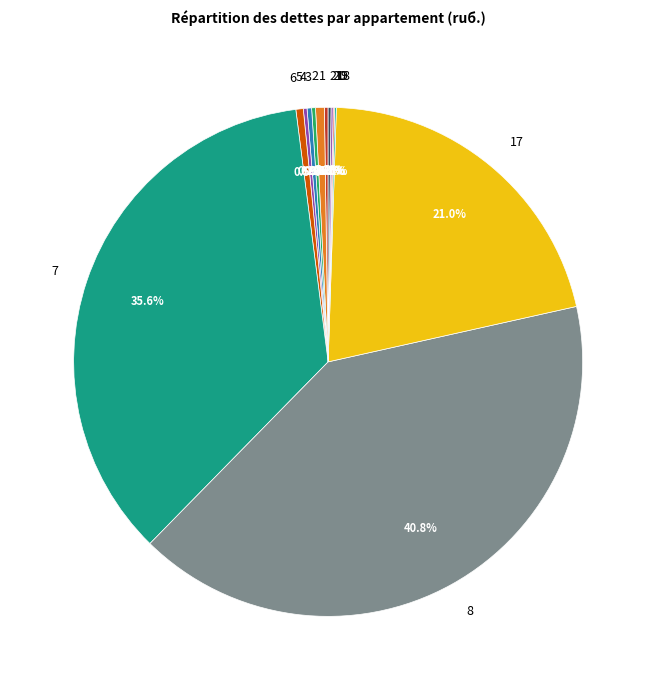

What is the largest slice in the pie chart?

8